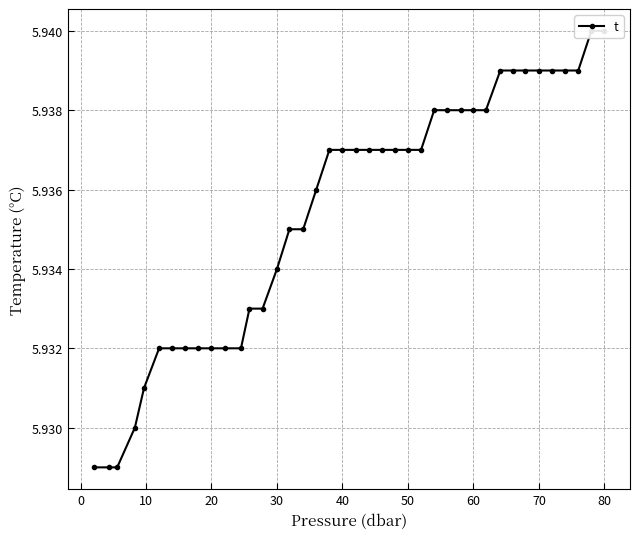

The value at 40 is 5.9. True or false?

True